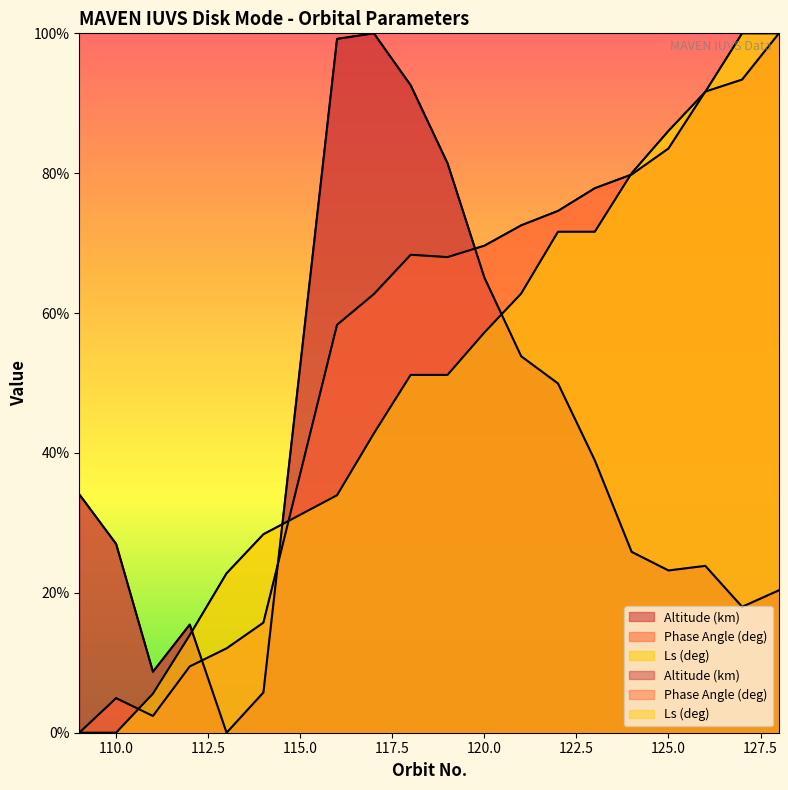

What is the value of the Ls (deg) point at the 6th from the left?

28.4